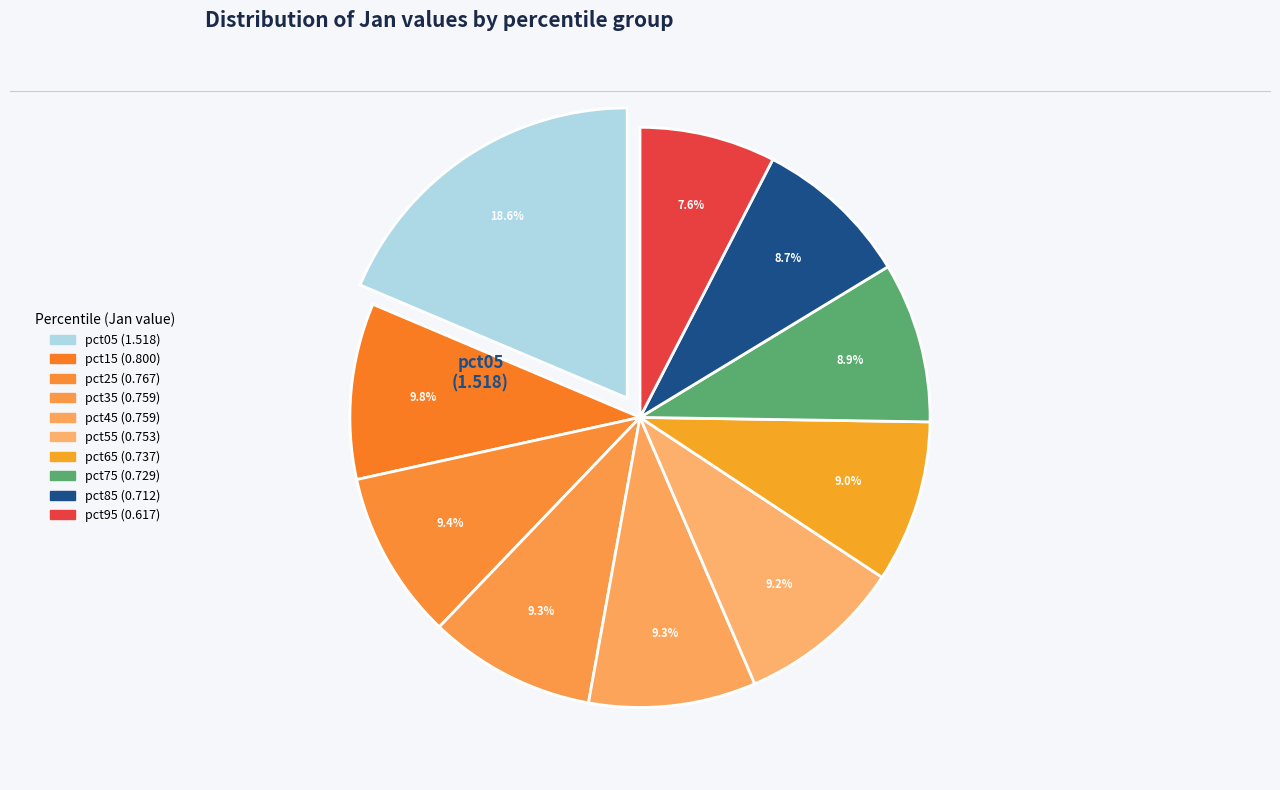

What is the smallest slice in the pie chart?

pct95